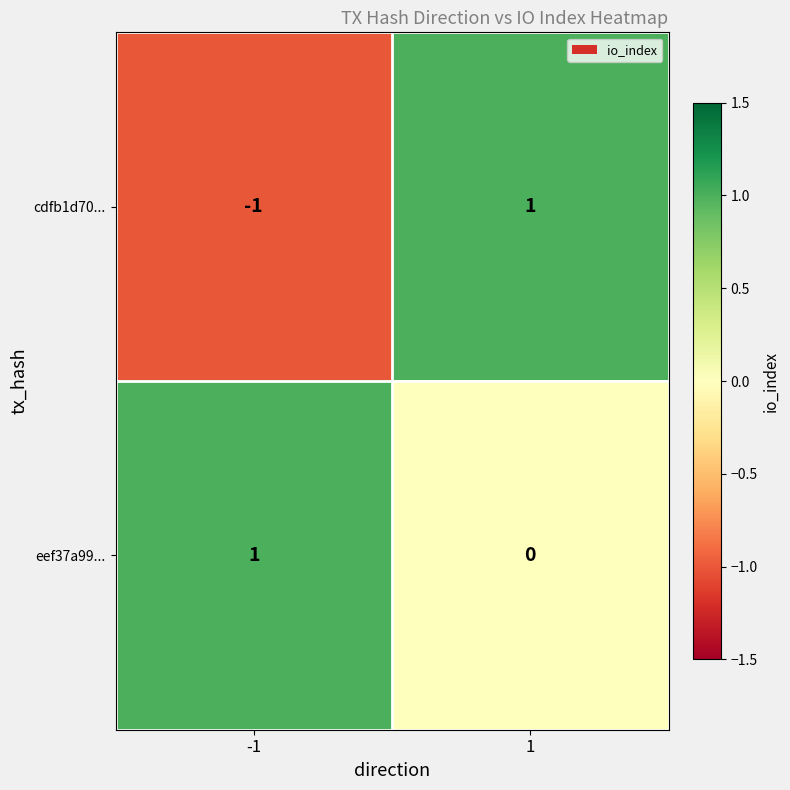

The eef37a99... series shows 1 at -1. True or false?

True